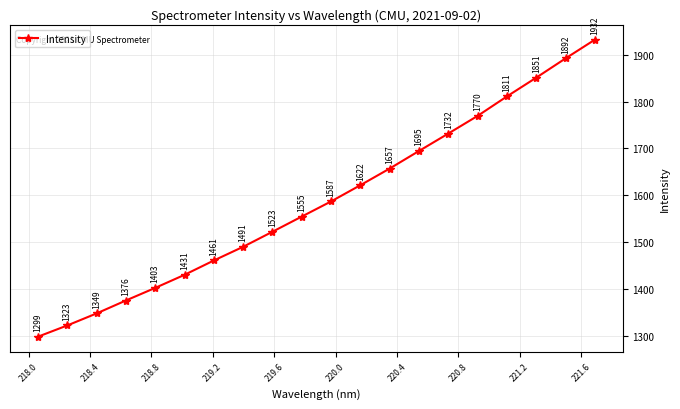

What is the value of the 14th point from the left?

1694.8